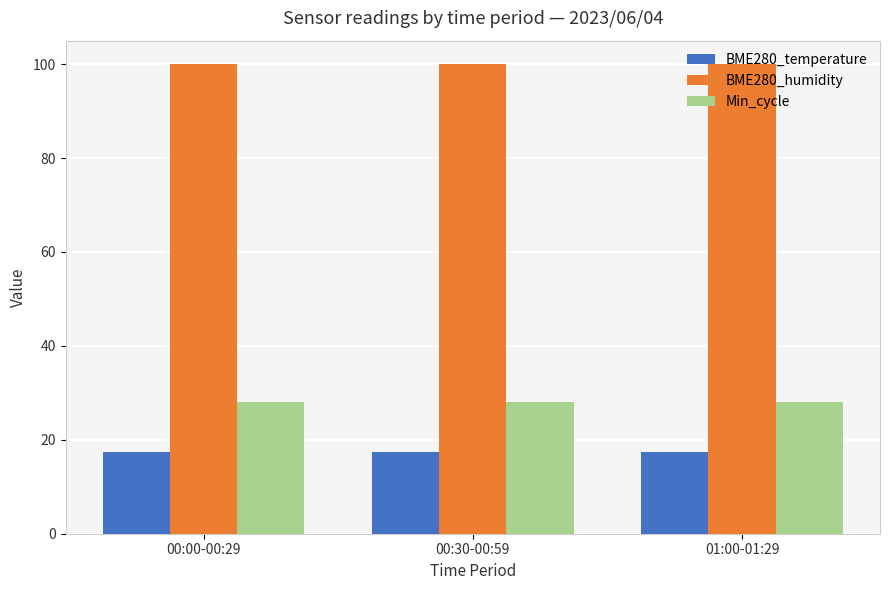

What is the difference between the highest and lowest values at 00:00-00:29?

82.5